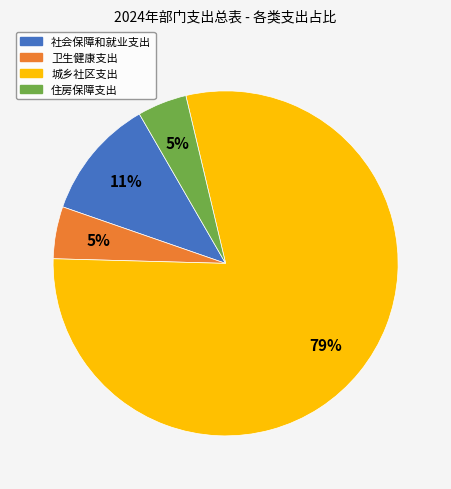

To the nearest percent, what is the average slice percentage?

25%